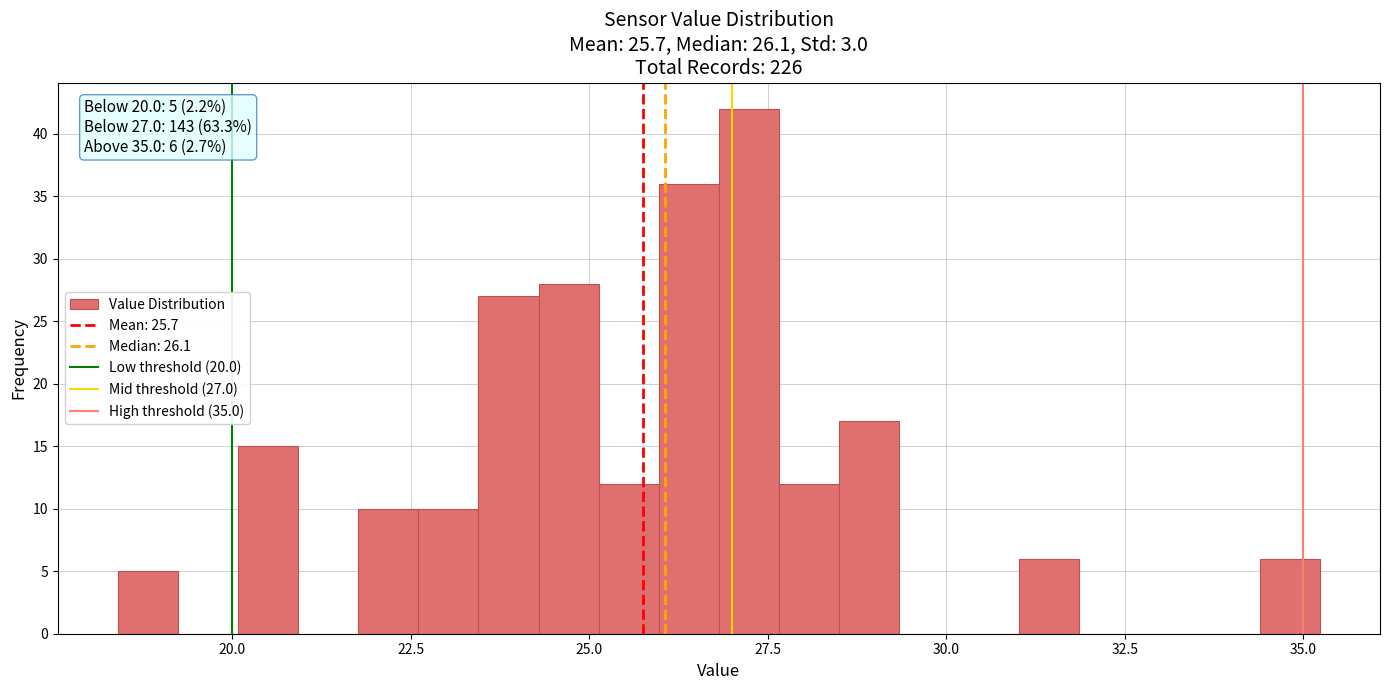

Read against the x-axis, roughly where is the centre of the tallest bar?

27.0